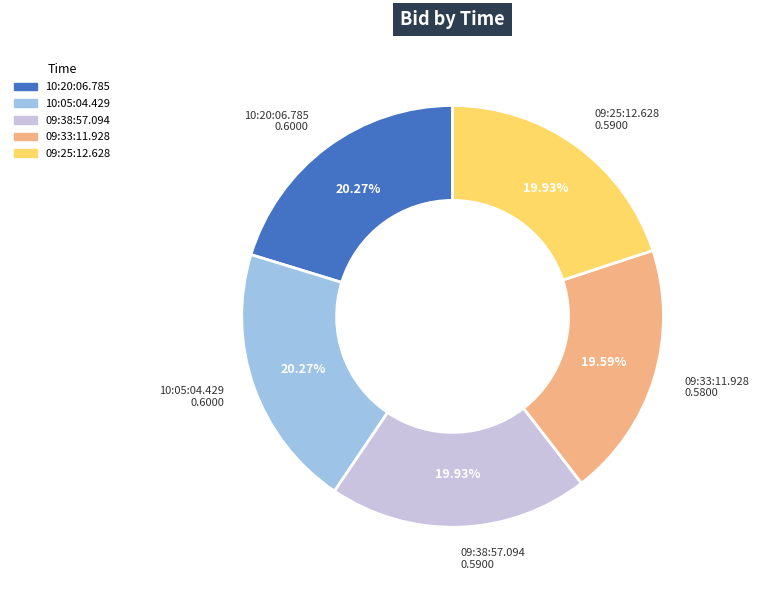

To the nearest percent, what portion does 10:20:06.785 represent?

20%